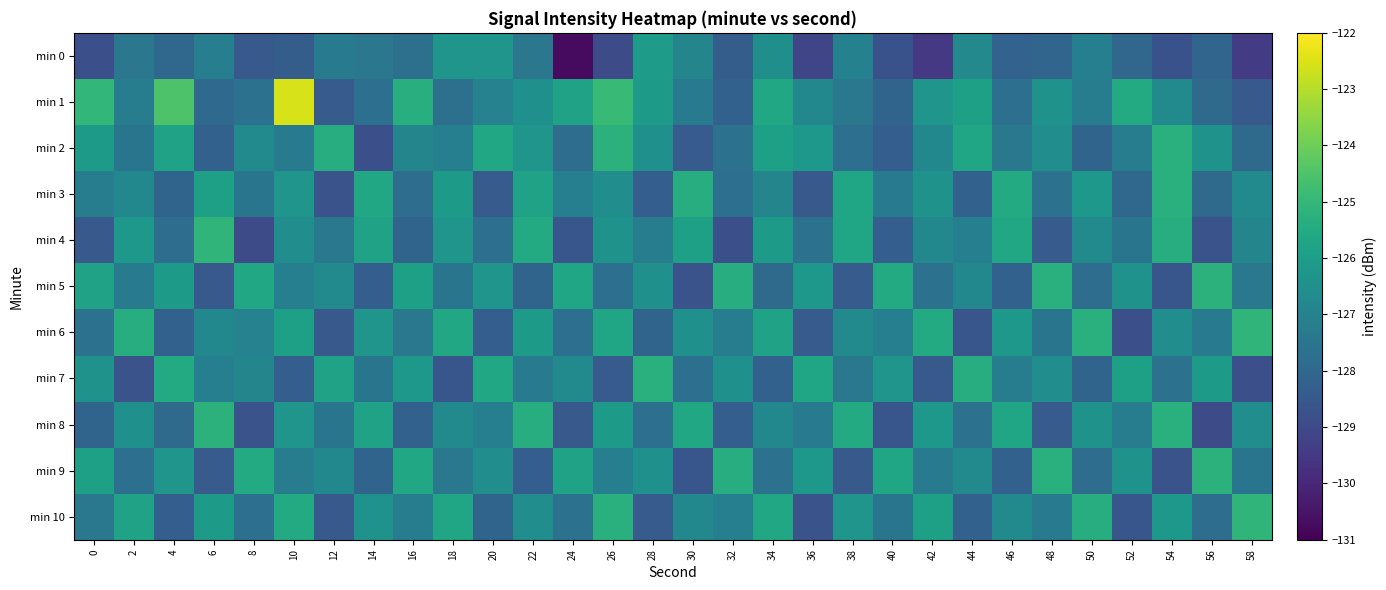

Which has a higher value, 10 or 48?

48